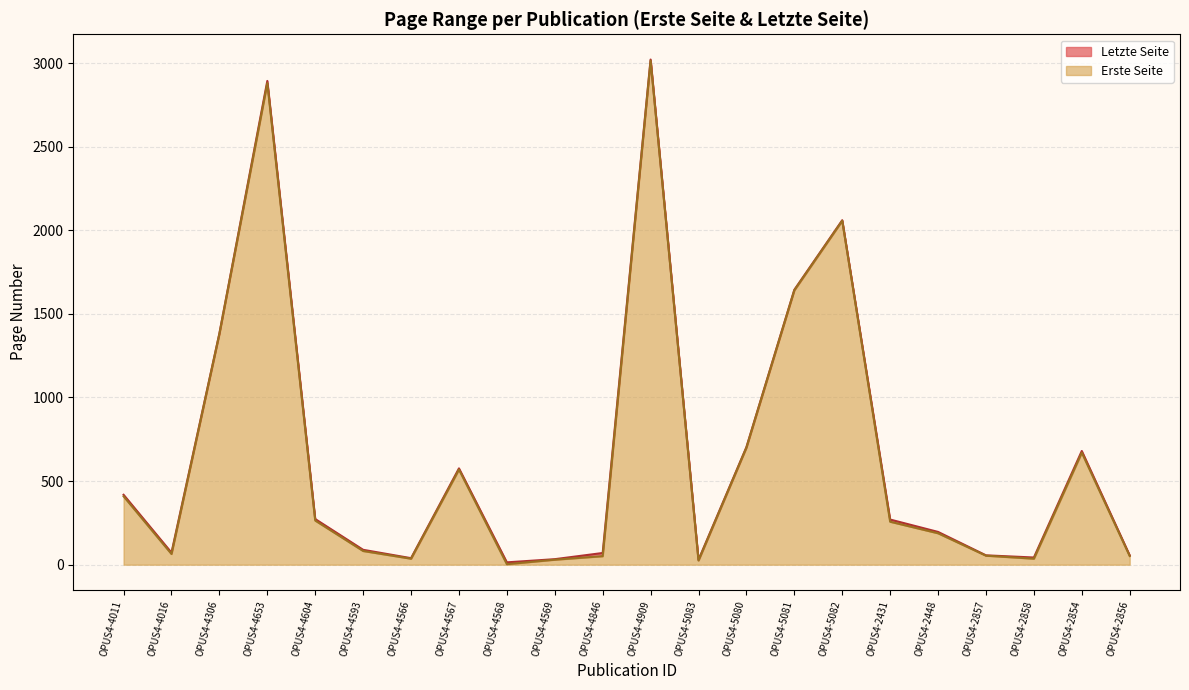

List the series in order of their overall mean, highest first.

Letzte Seite, Erste Seite